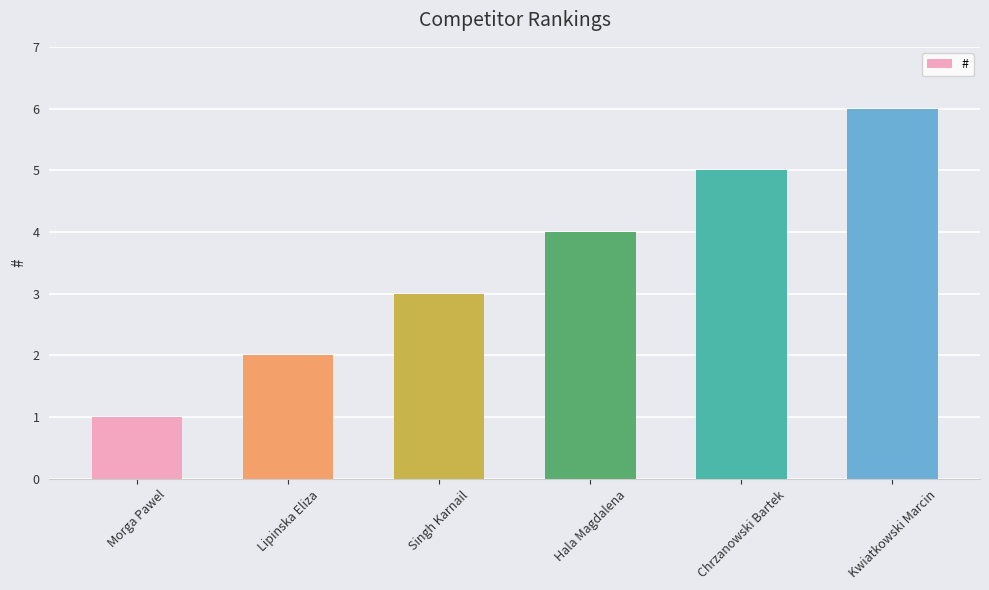

True or false: the data shows 0 at Morga Pawel.

False